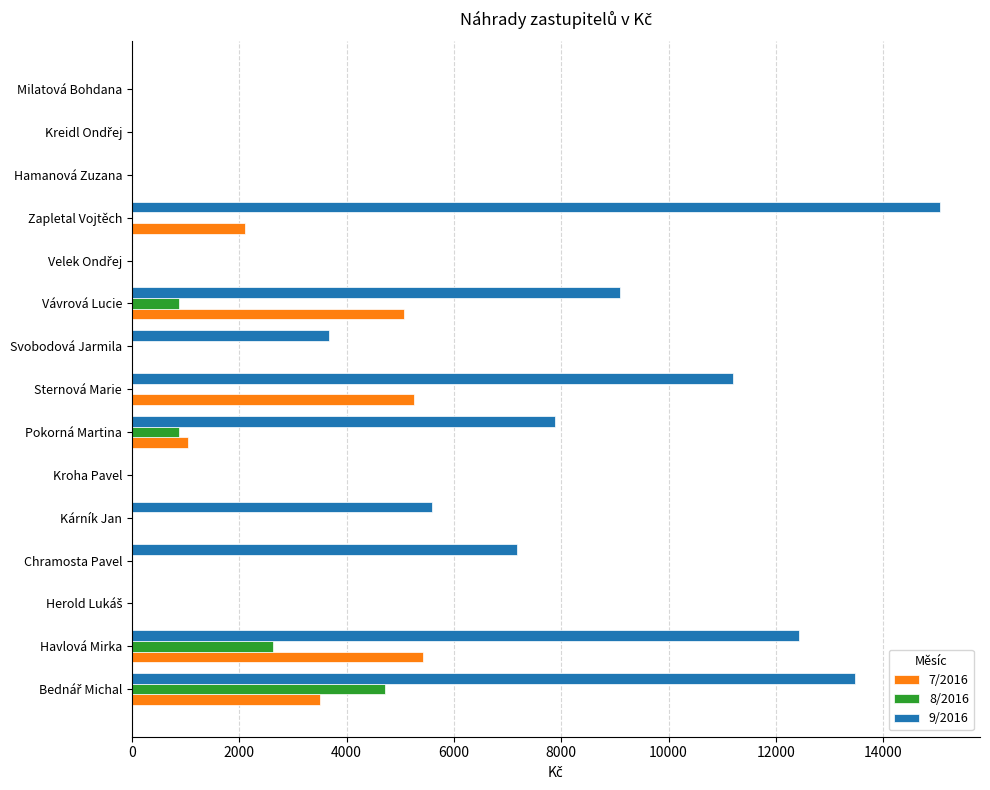

Is the value of 9/2016 at Milatová Bohdana greater than the value of 8/2016 at Havlová Mirka?

No